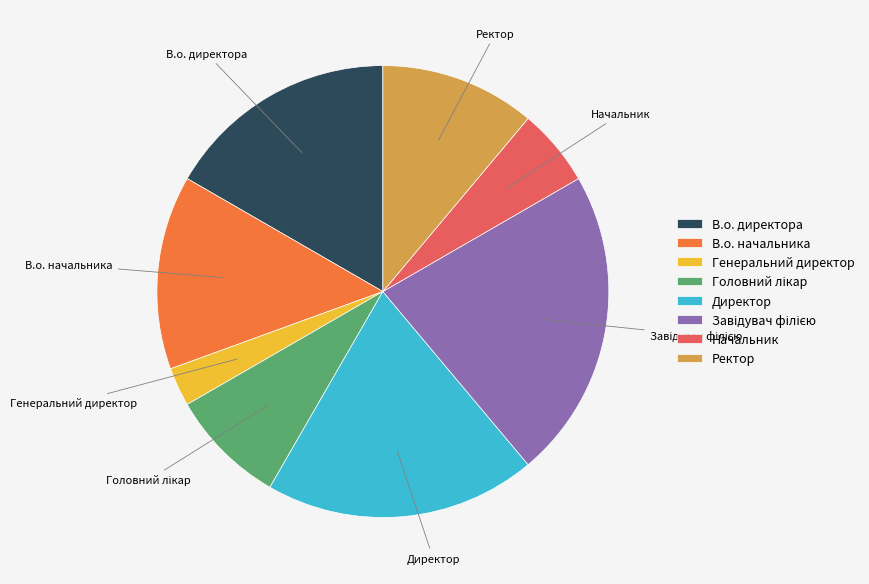

The В.о. начальника slice represents 1% of the pie. True or false?

False